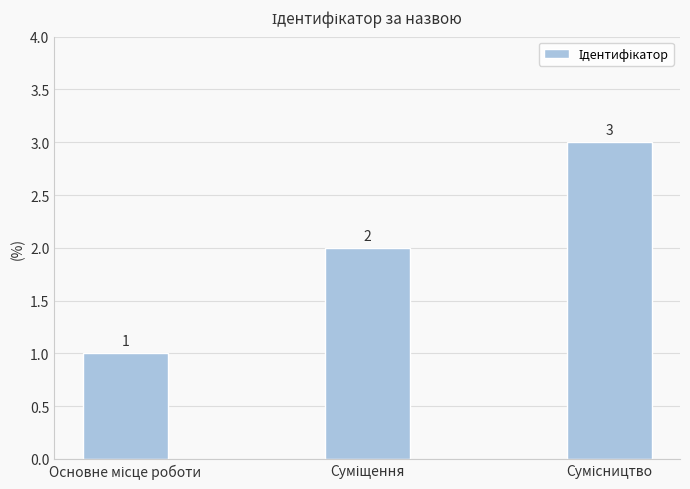

What is the greatest value displayed?

3